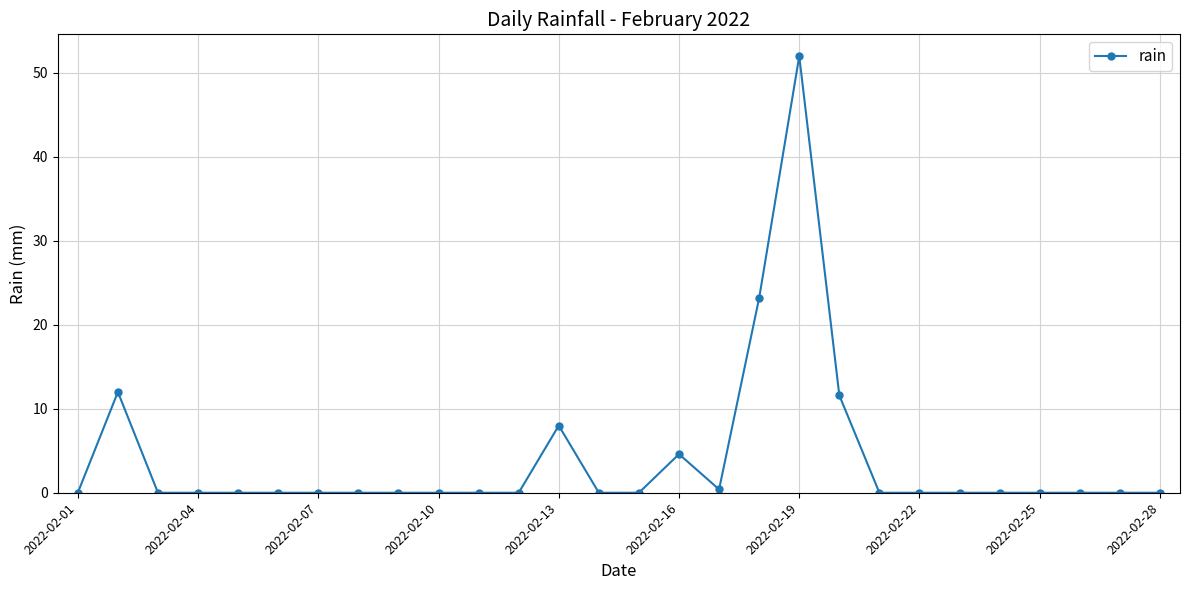

What is the value of the 20th point from the left?

11.6